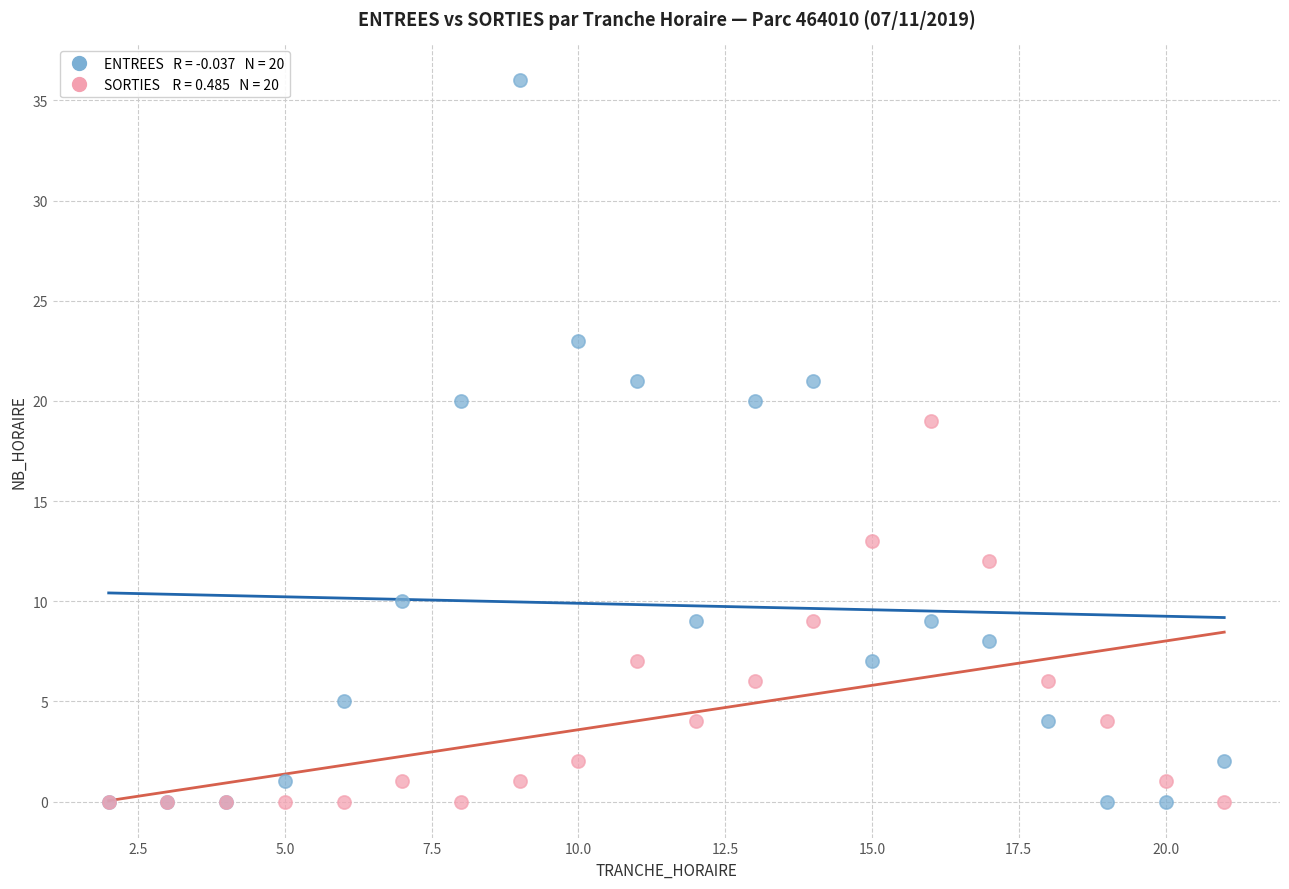

Across all series, what Y value is closest to 18?

19